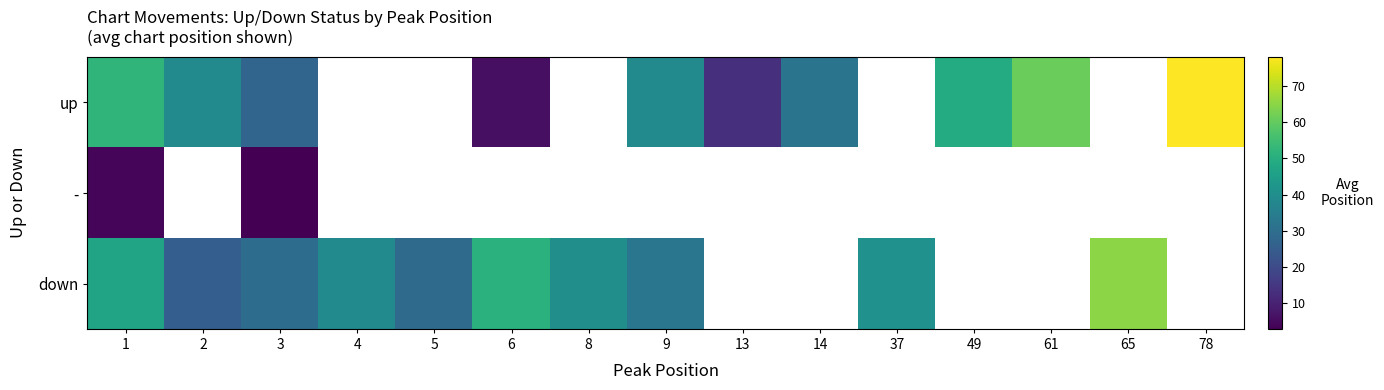

At how many categories does at least one series exceed 5?

15